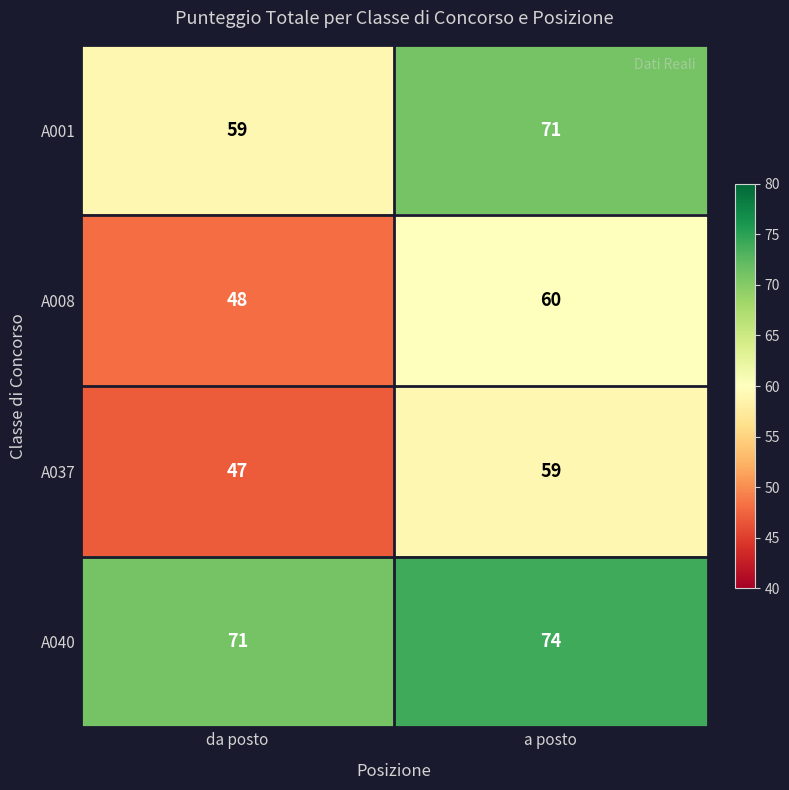

What is the total value across all series at a posto?

264